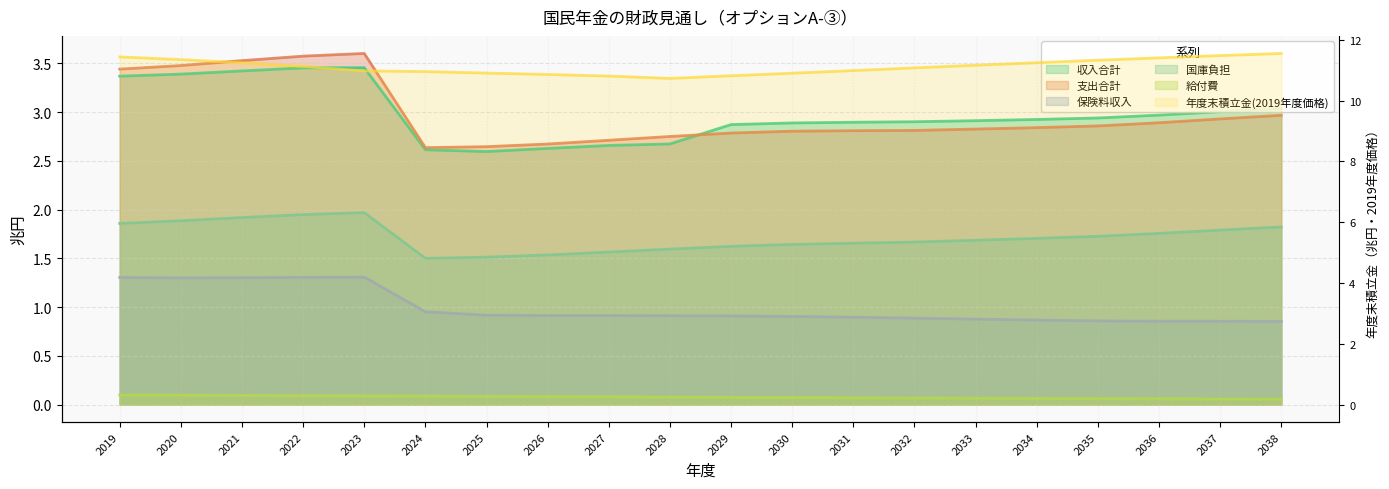

True or false: 国庫負担 has a value of 1.6 at 2028.

True